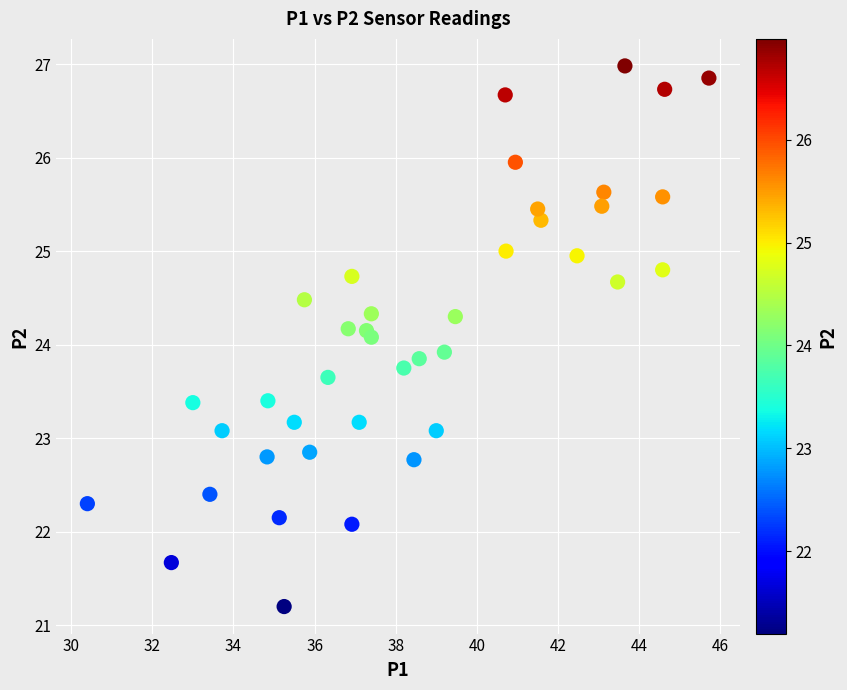

What is the range of Y values (max minus min)?

5.8